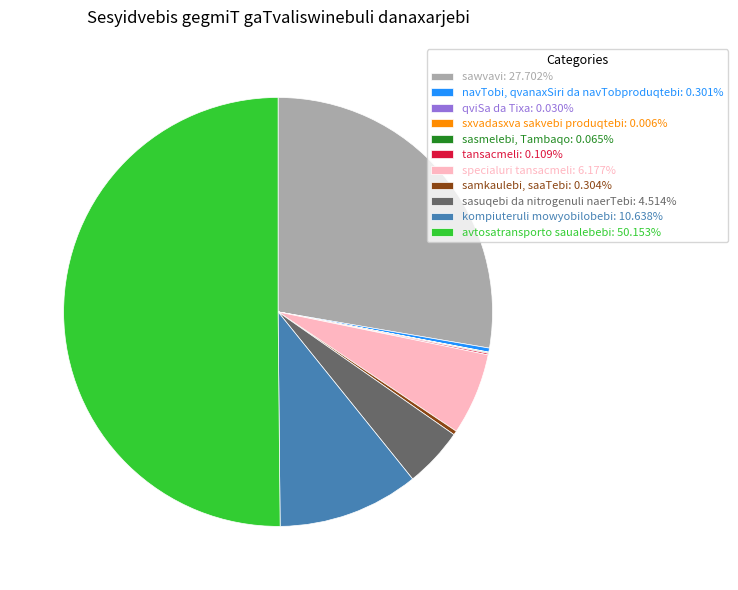

Is the sum of kompiuteruli mowyobilobebi: 10.638% and sawvavi: 27.702% greater than half?

No